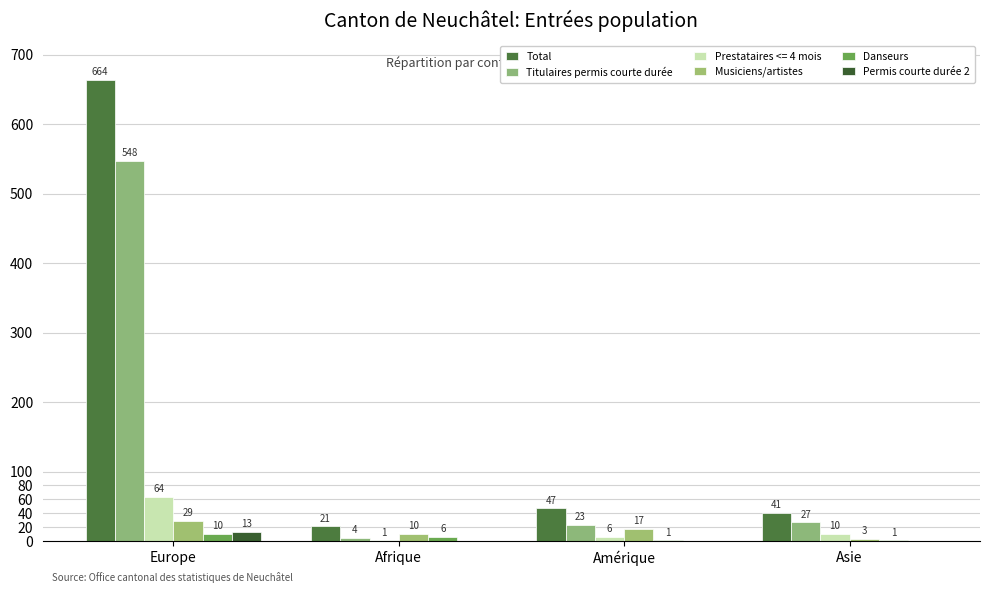

What is the value of the Musiciens/artistes bar at the 2nd from the left?

10